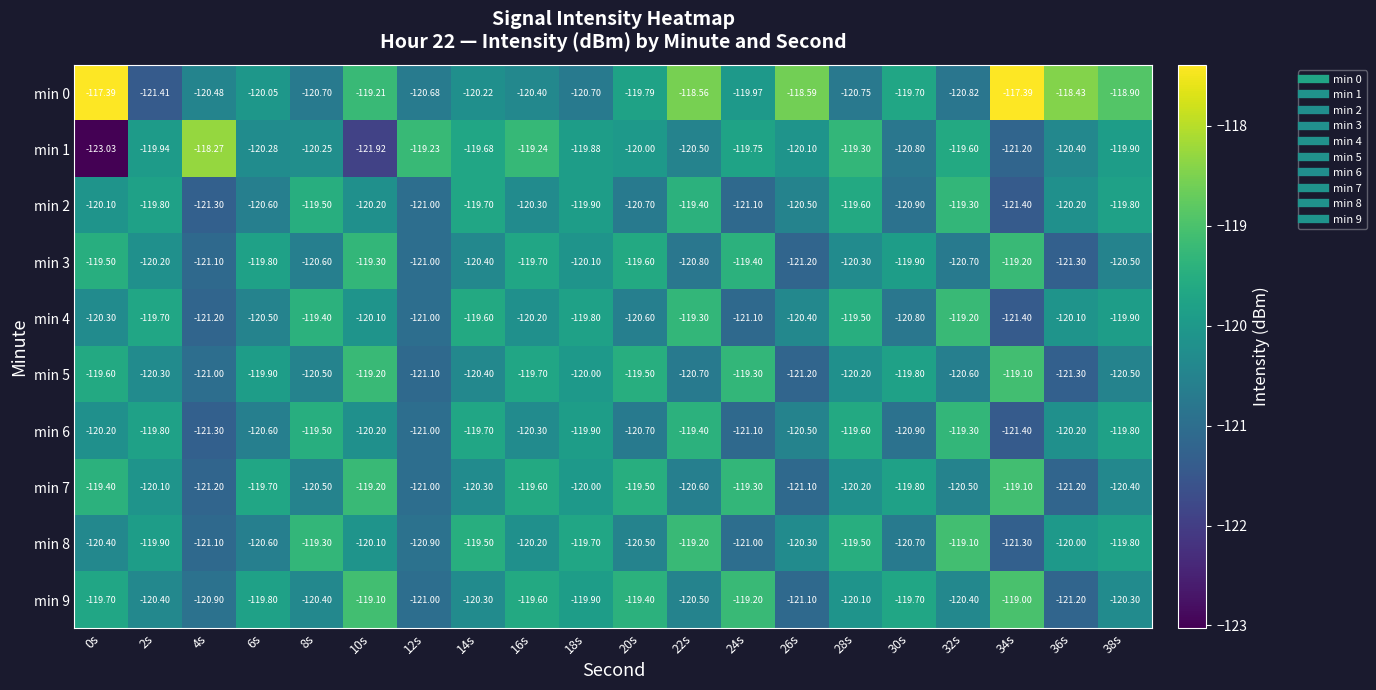

Is the value of min 6 at 14s greater than the value of min 1 at 8s?

Yes